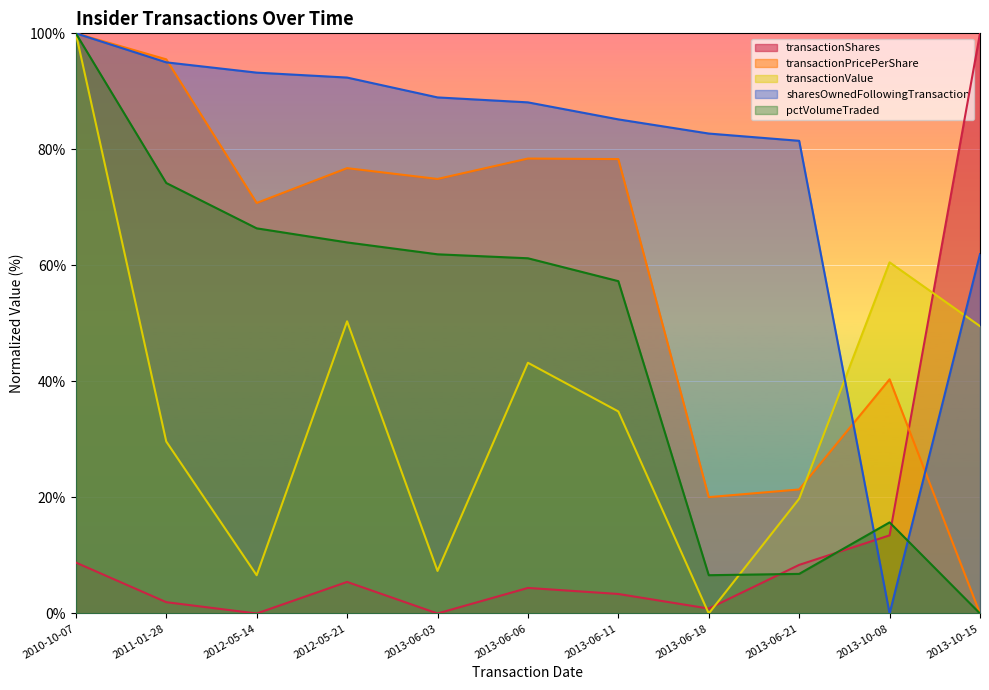

How many values in the pctVolumeTraded series exceed 61?

6